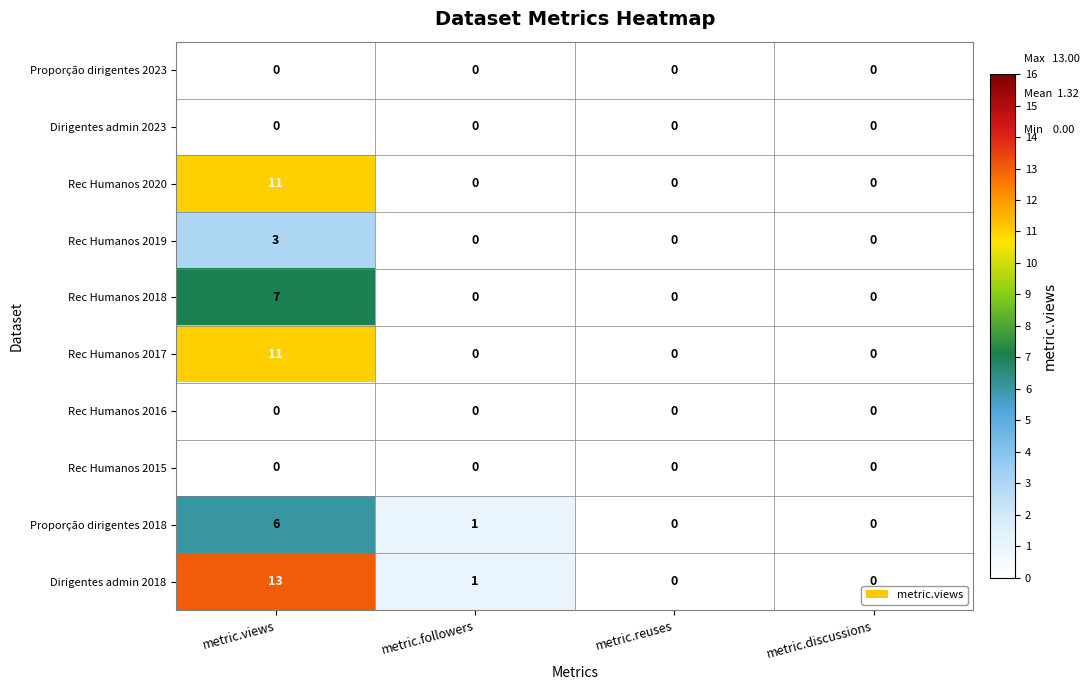

At how many categories does at least one series exceed 8?

1